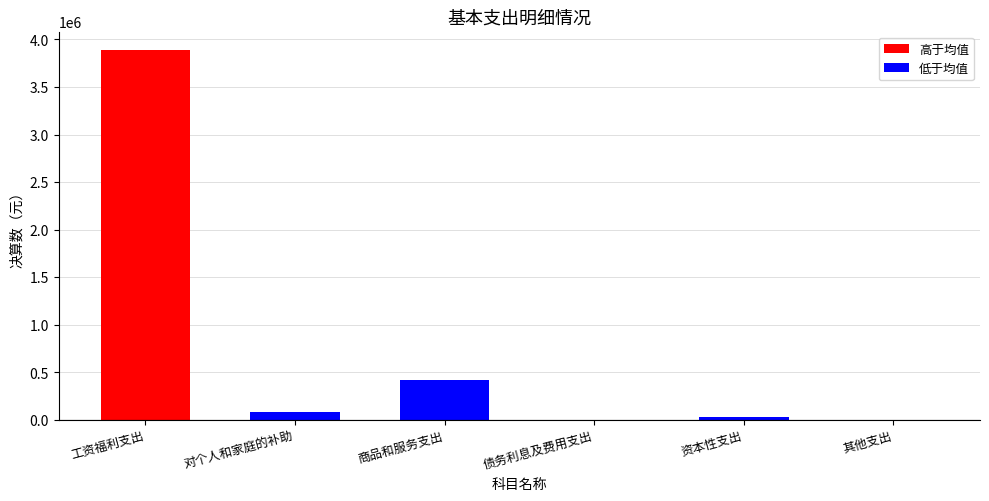

Is it true that 低于均值 equals 0.0 at 工资福利支出?

True